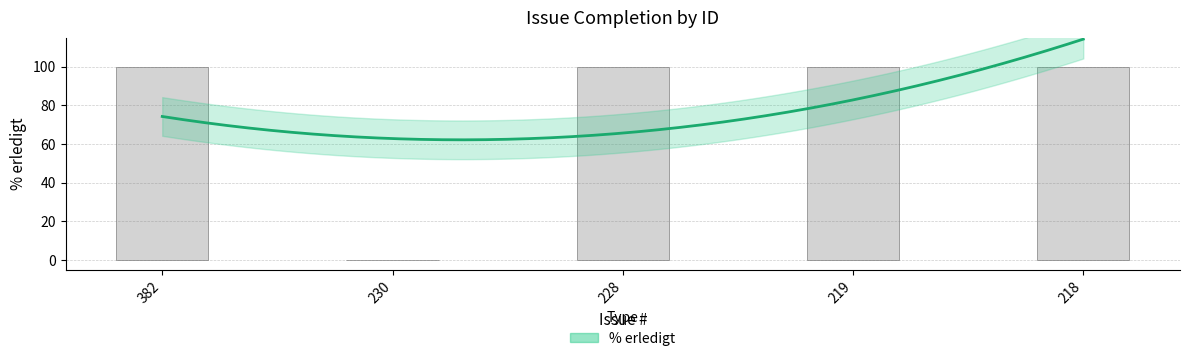

Between 230 and 218, which is larger?

218